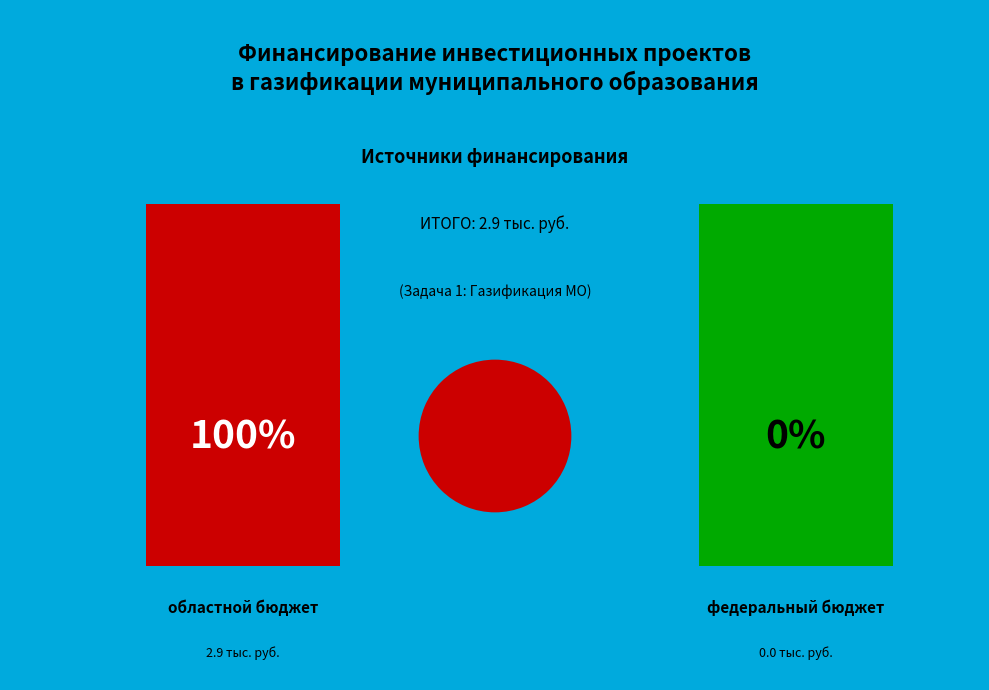

Is there any slice that represents more than half of the pie?

Yes